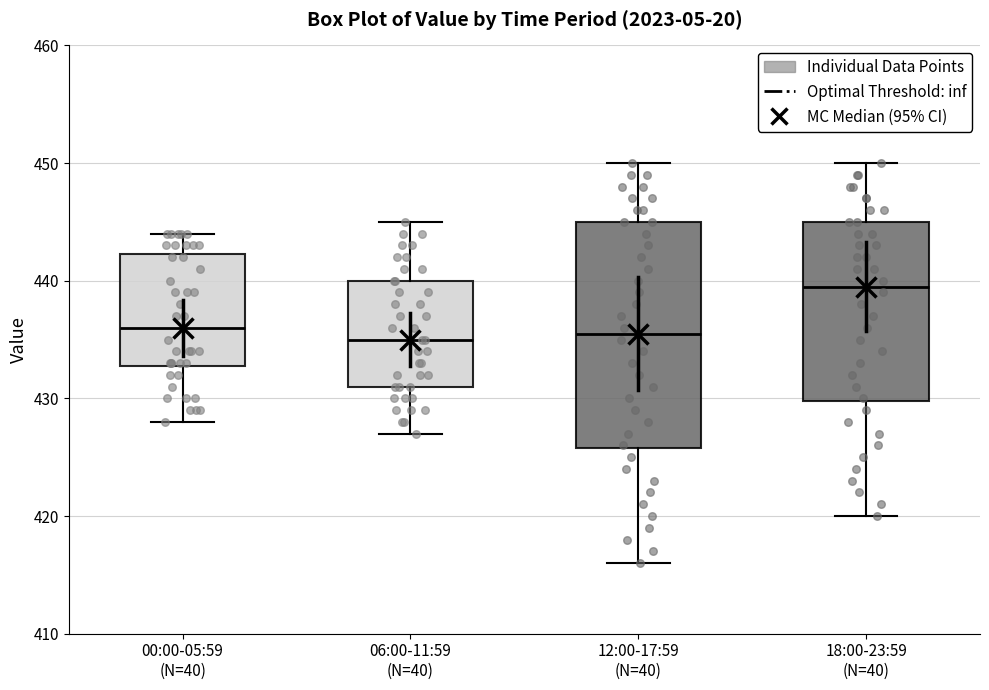

Reading left to right, read every box against the y-axis: the position of its median line, the range the box covers, and the ends of its whiskers. The values are not printed on the chart, so give them approximately, as read against the axis.

00:00-05:59 (N=40): median 436, box 433 to 442, whiskers 428 to 444
06:00-11:59 (N=40): median 435, box 431 to 440, whiskers 427 to 445
12:00-17:59 (N=40): median 436, box 426 to 445, whiskers 416 to 450
18:00-23:59 (N=40): median 440, box 430 to 445, whiskers 420 to 450